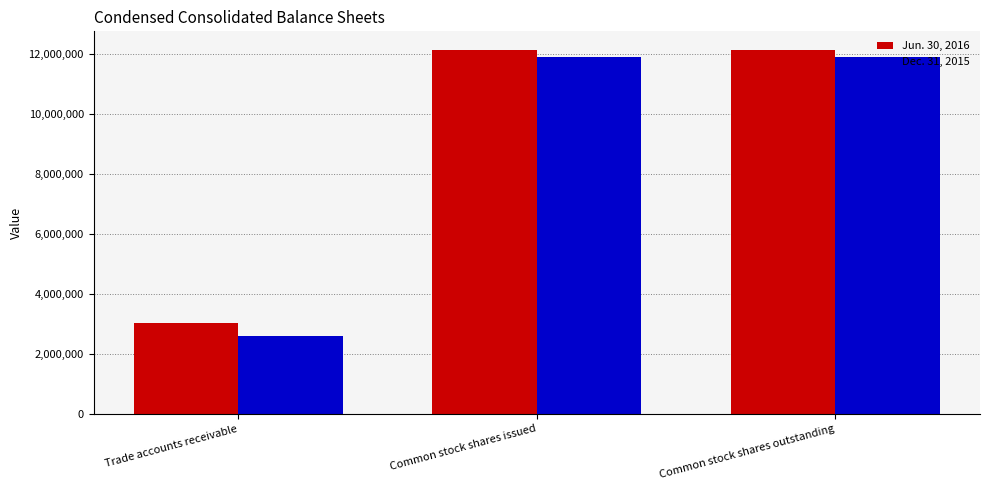

What is the approximate value of Jun. 30, 2016 at Common stock shares outstanding?

12135150